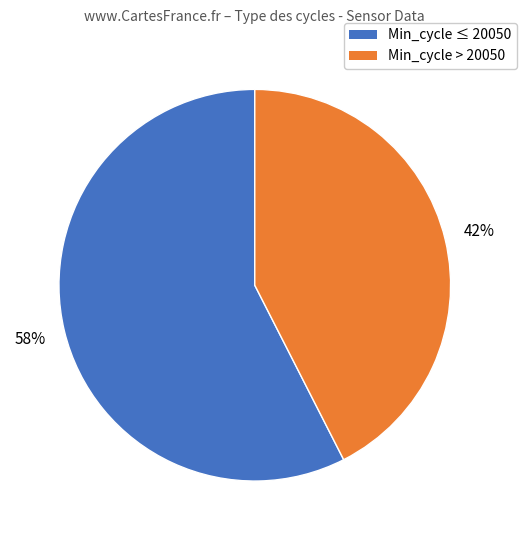

To the nearest percent, what is the average slice percentage?

50%